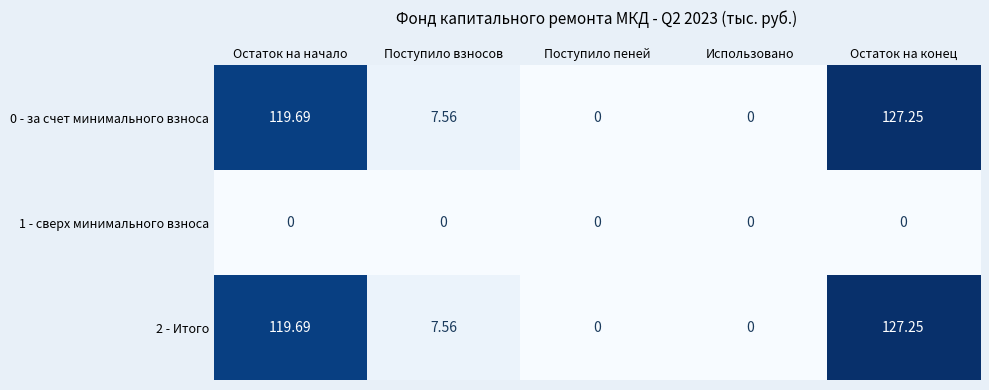

At which label does 0 - за счет минимального взноса first exceed 7?

Остаток на начало